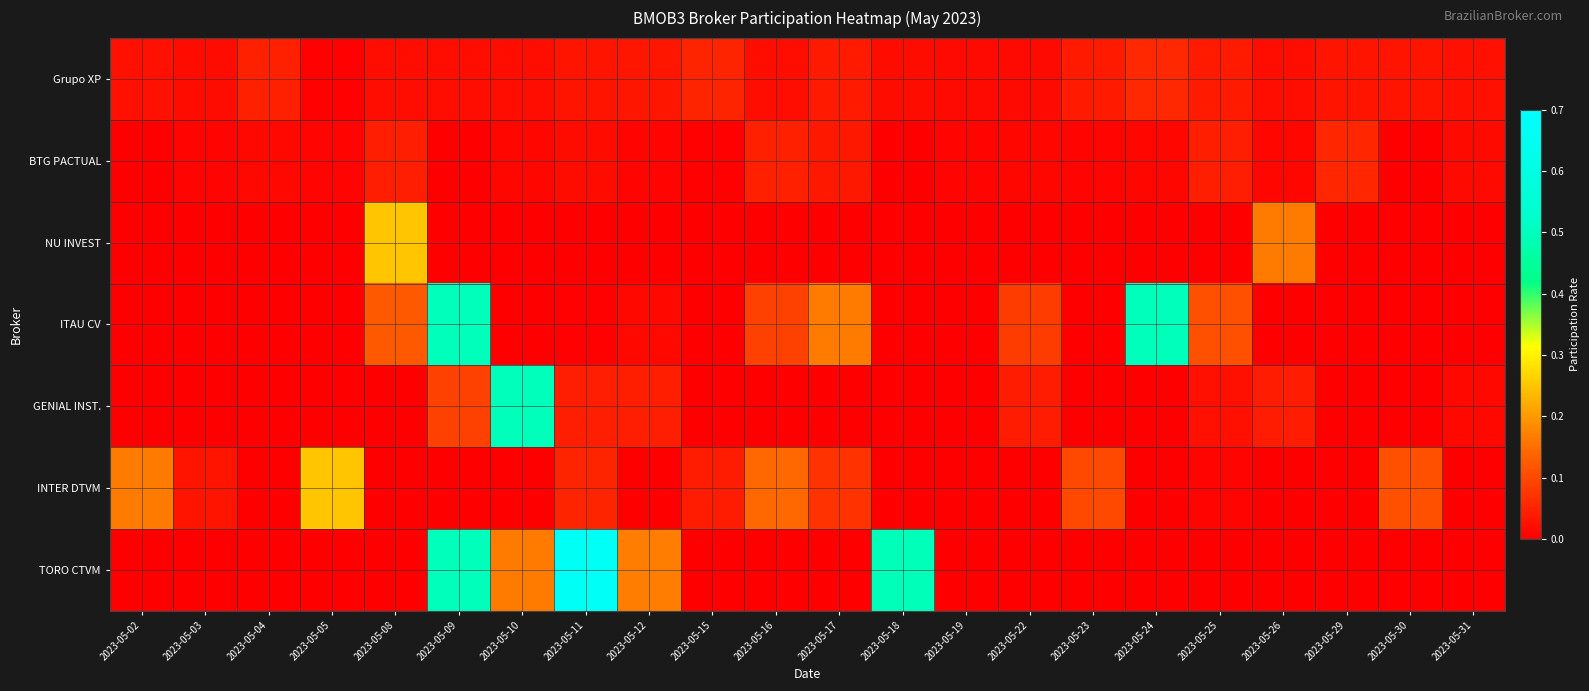

At which category is the sum across all series the highest?

2023-05-09